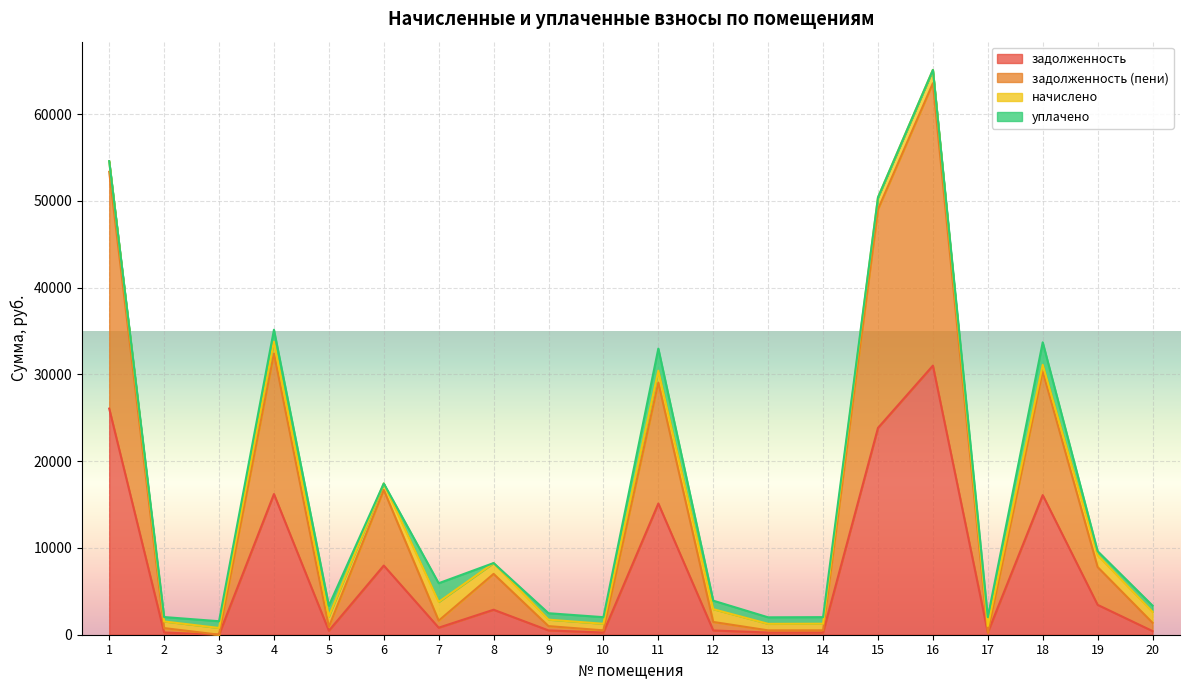

At which category is the sum across all series the highest?

16